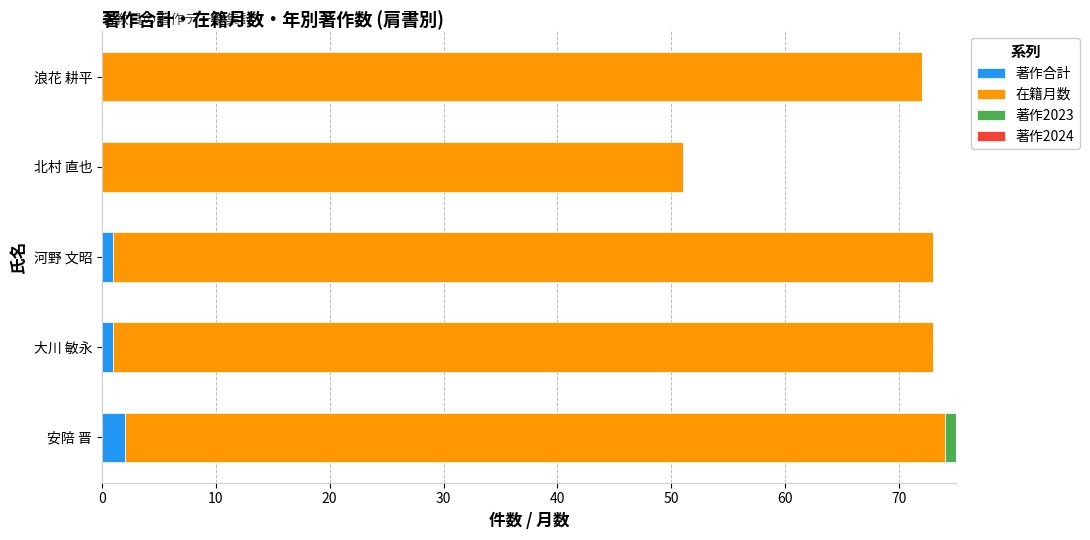

What is the sum of all 著作合計 values?

4